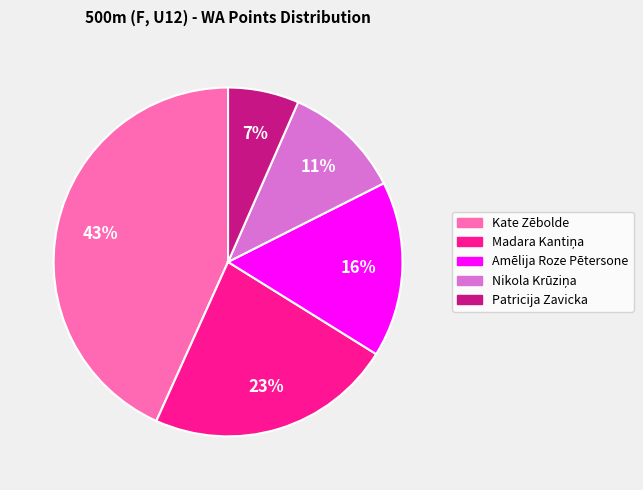

To the nearest percent, what is the average slice percentage?

20%